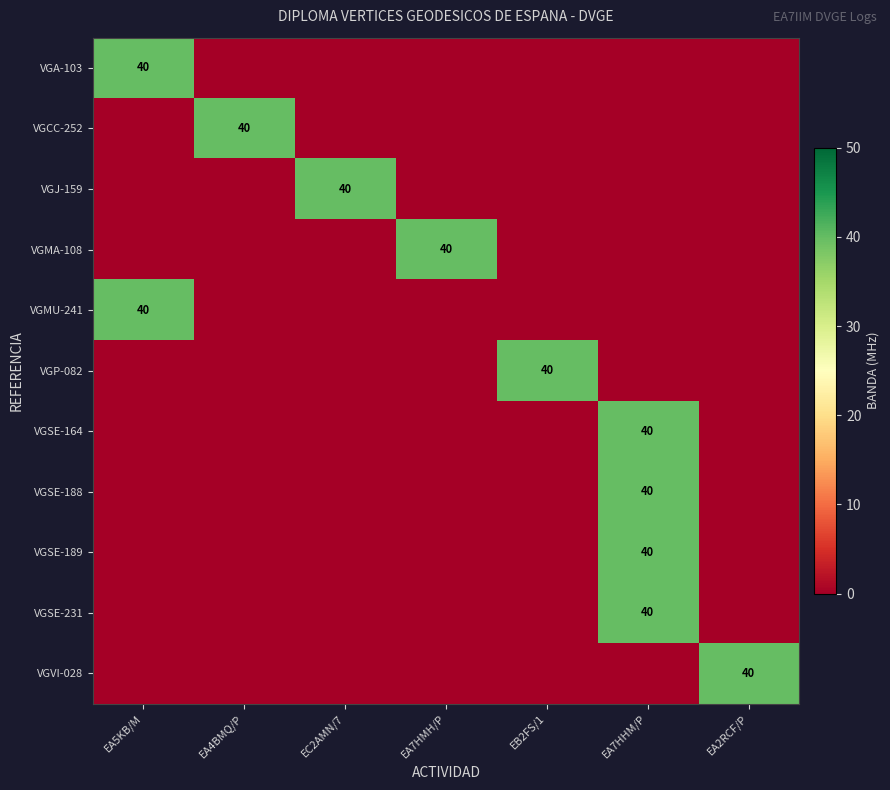

The value of VGMU-241 at EA5KB/M is 22. True or false?

False